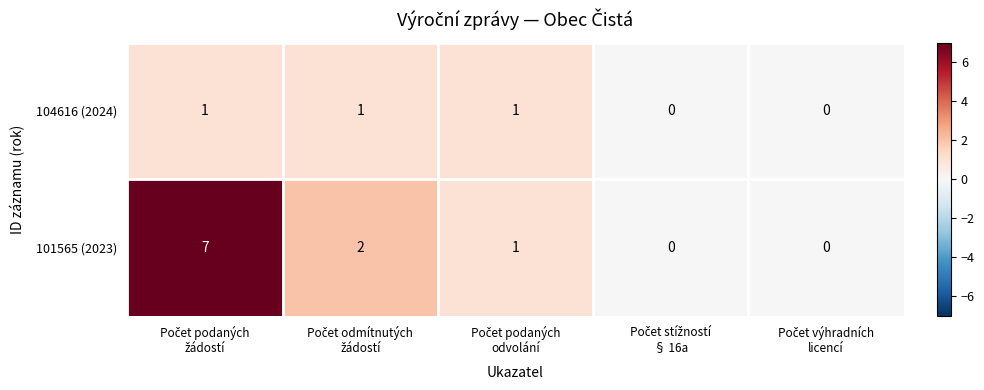

Which series has the largest total across all categories?

101565 (2023)